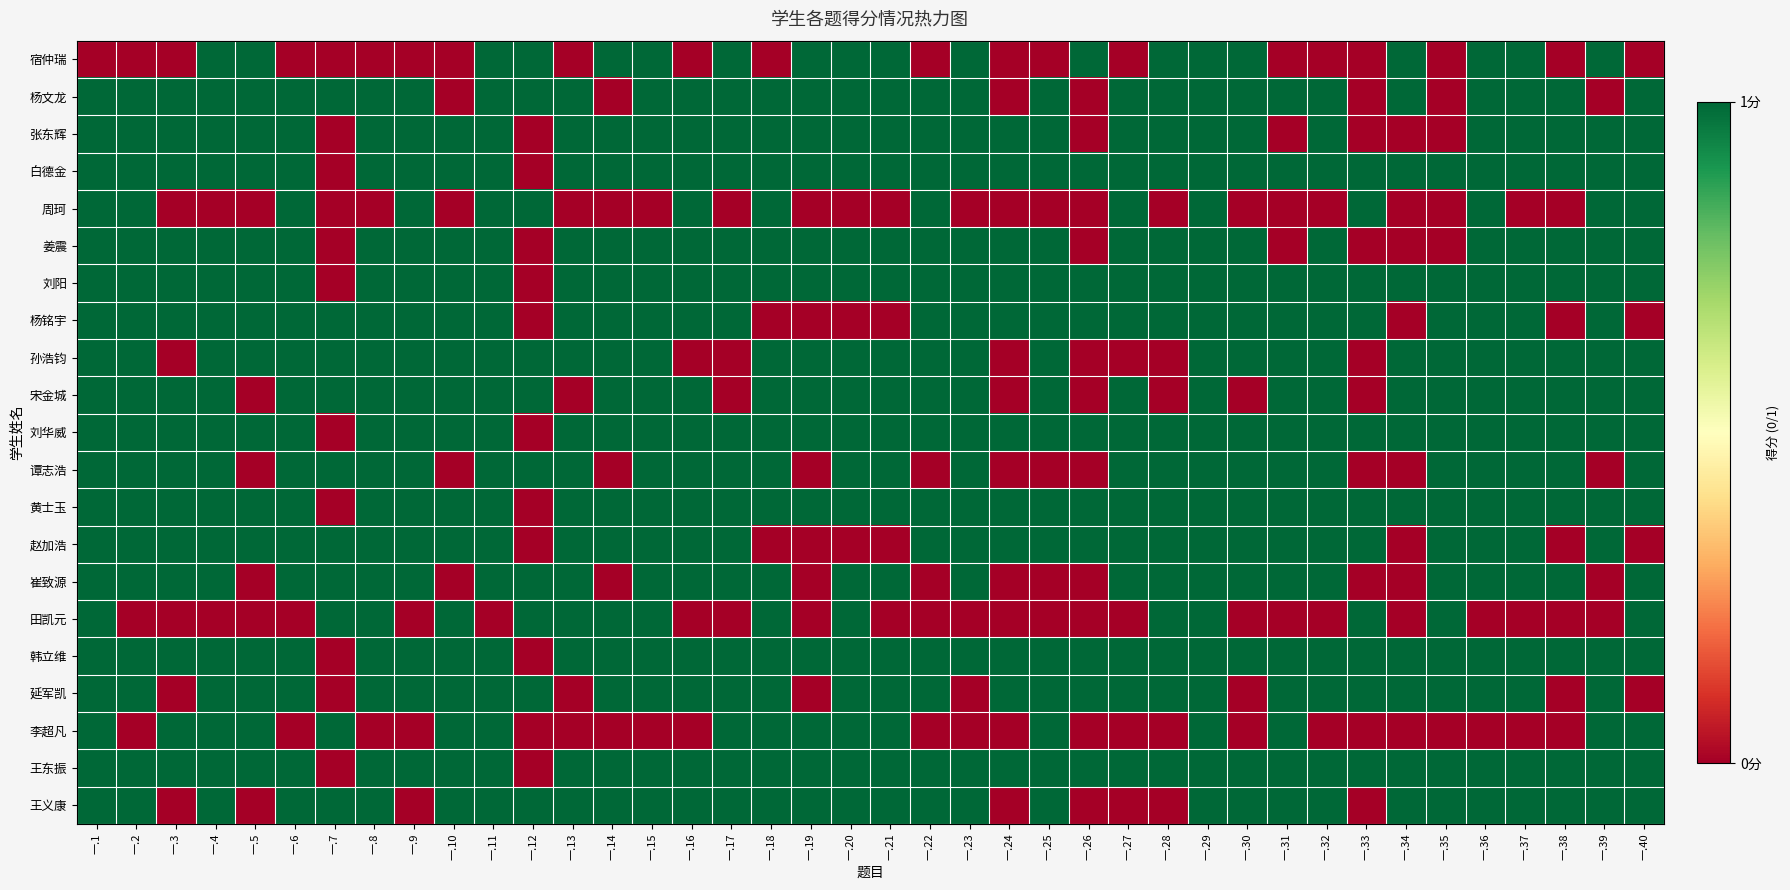

List the series in order of their peak value, highest first.

宿仲瑞, 杨文龙, 张东辉, 白德金, 周珂, 姜震, 刘阳, 杨铭宇, 孙浩钧, 宋金城, 刘华威, 谭志浩, 黄士玉, 赵加浩, 崔致源, 田凯元, 韩立维, 延军凯, 李超凡, 王东振, 王义康